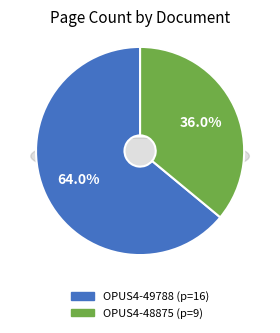

Which slice is the largest?

OPUS4-49788